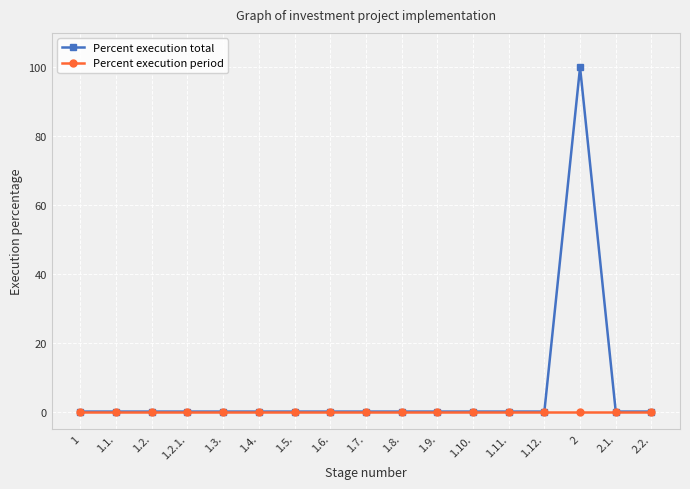

What is the highest value of the Percent execution total series?

100